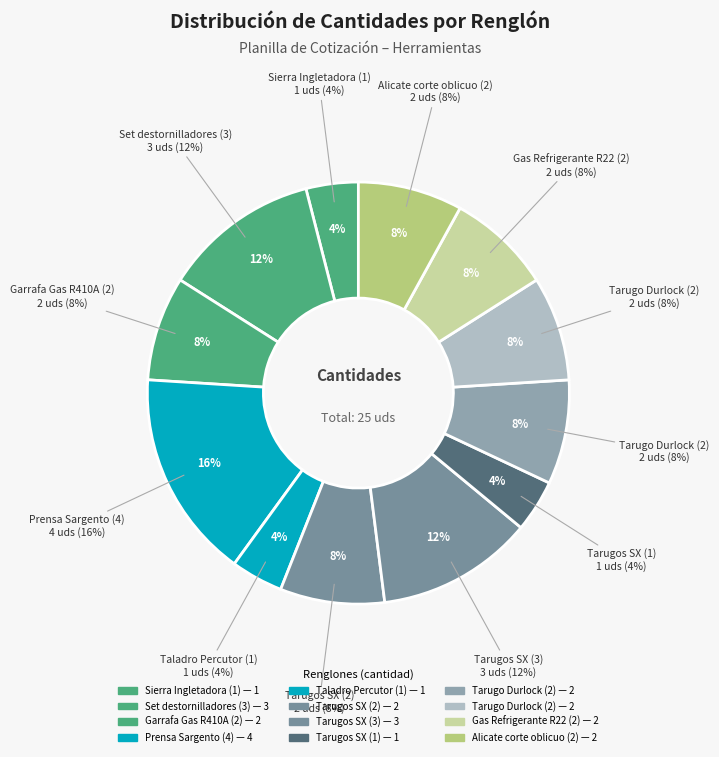

To the nearest percent, what is the difference between the largest and smallest slice percentages?

12%